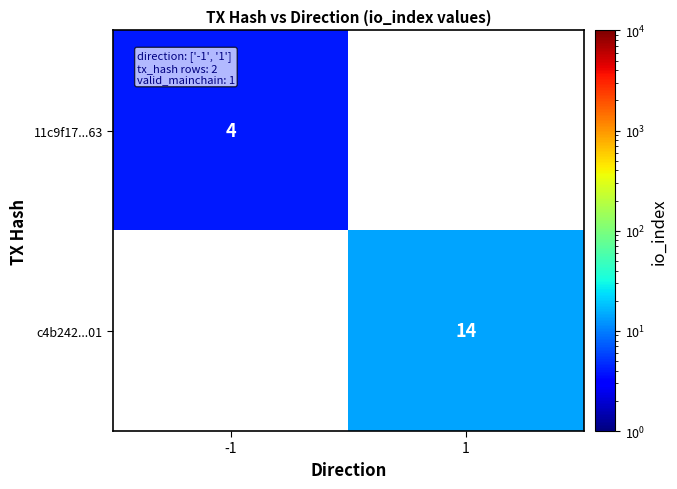

True or false: 11c9f17...63 has a value of 2 at -1.

False